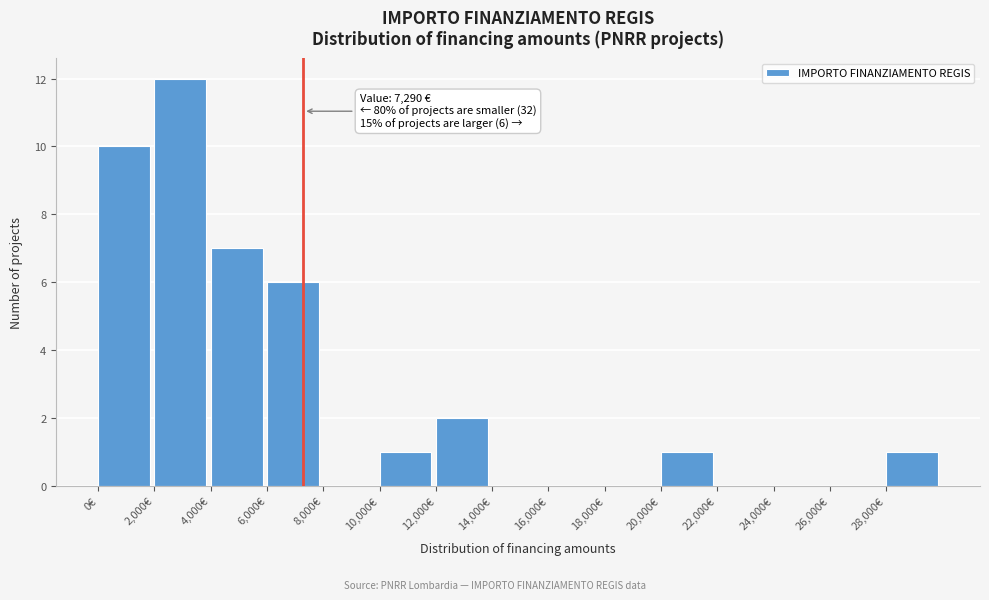

Which range on the x-axis has the tallest bar?

2000 to 4000